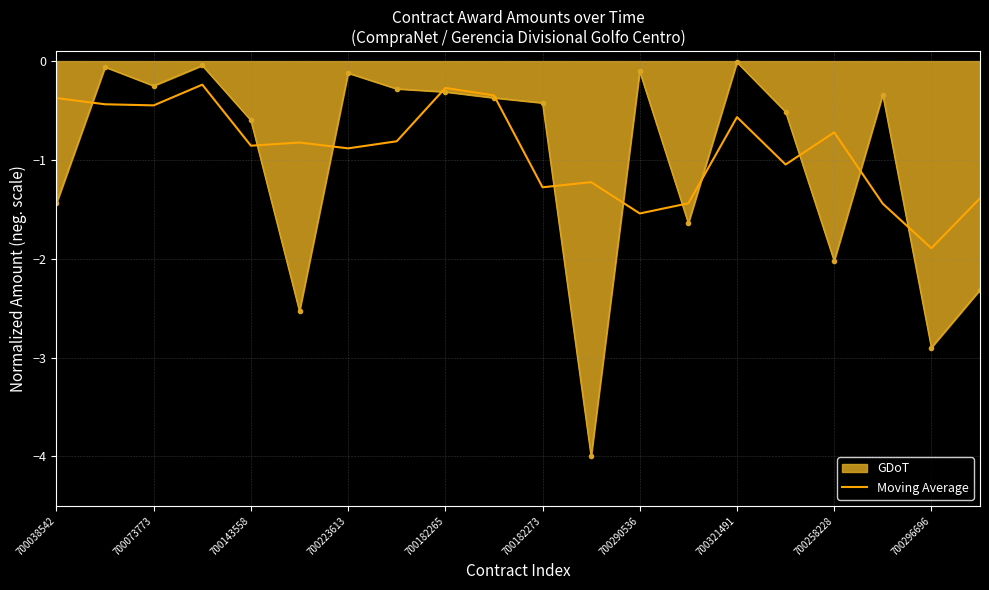

What is the minimum value for GDoT?

-4.0